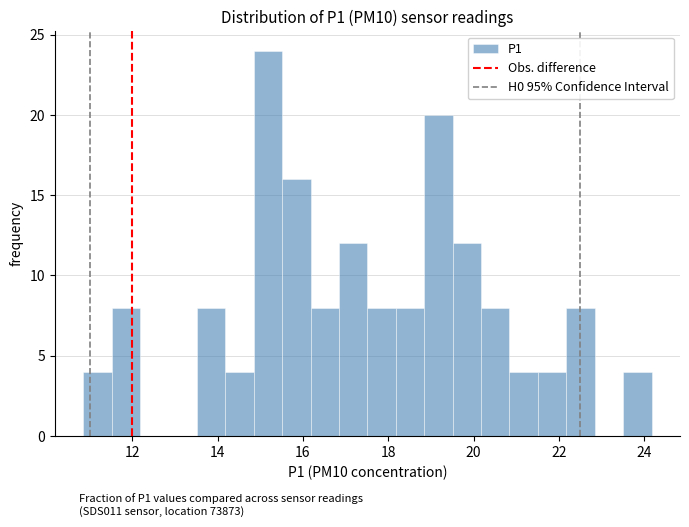

Around what value on the x-axis is the tallest bar? Give the approximate position of its centre, as read against the axis.

15.2